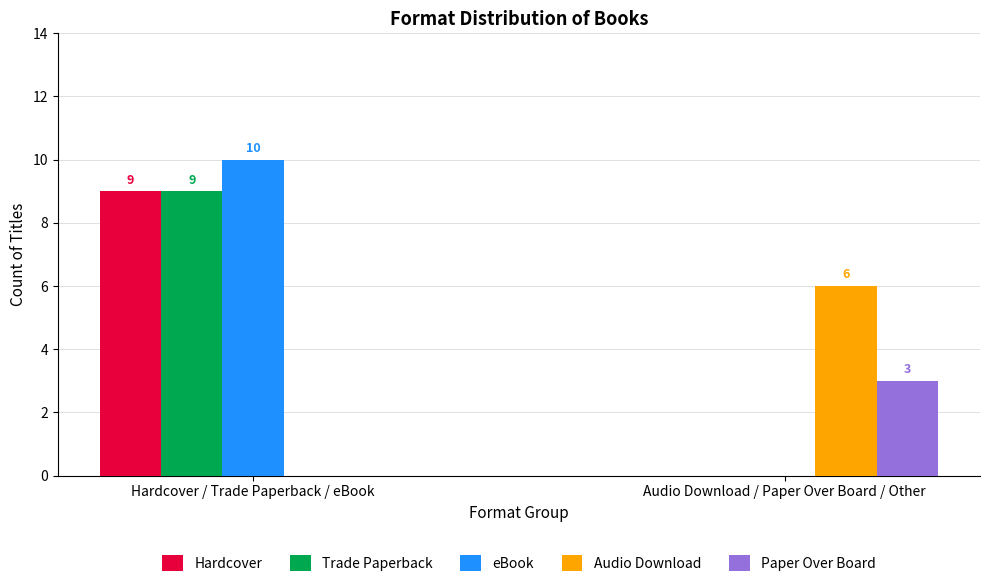

How many values in Paper Over Board are above zero?

1